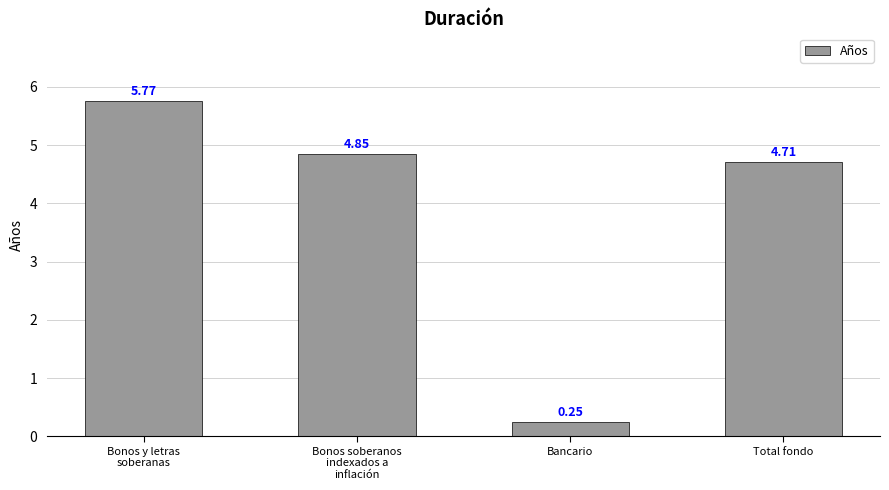

Which label corresponds to the largest value in the chart?

Bonos y letras
soberanas